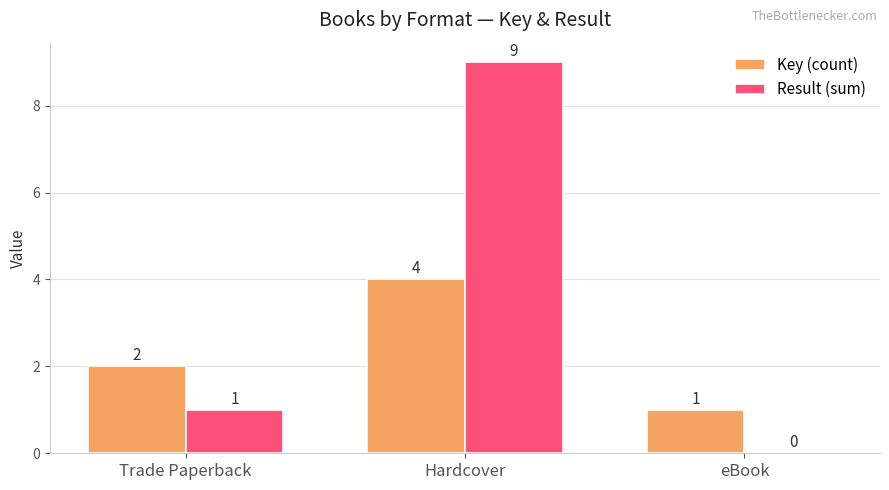

How many positive values does the Result (sum) series have?

2